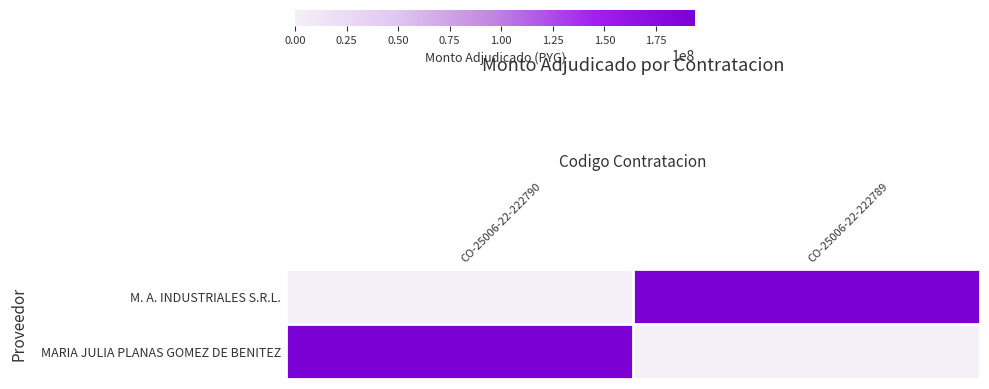

At which category is the sum across all series the highest?

CO-25006-22-222790